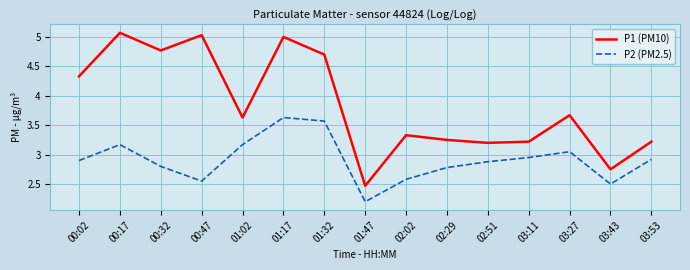

How many lines are shown in the chart?

2